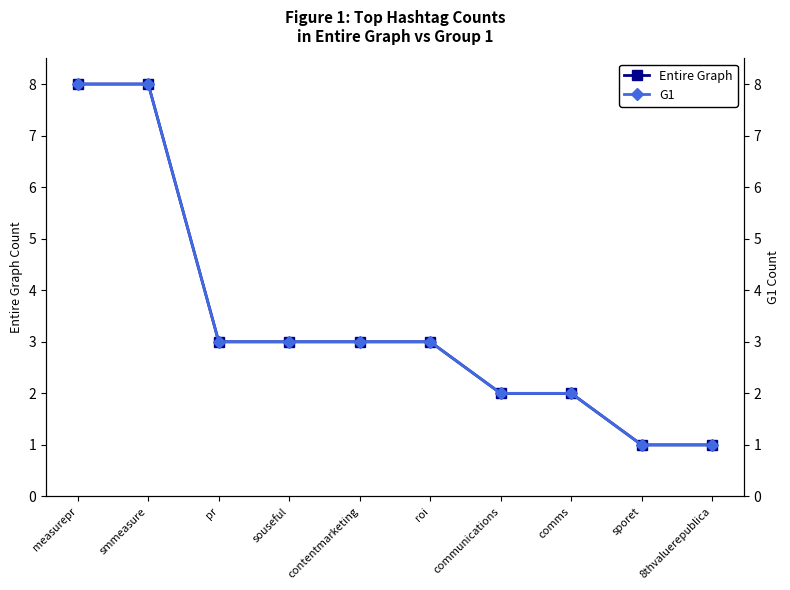

What is the lowest value of the Entire Graph Count series?

1